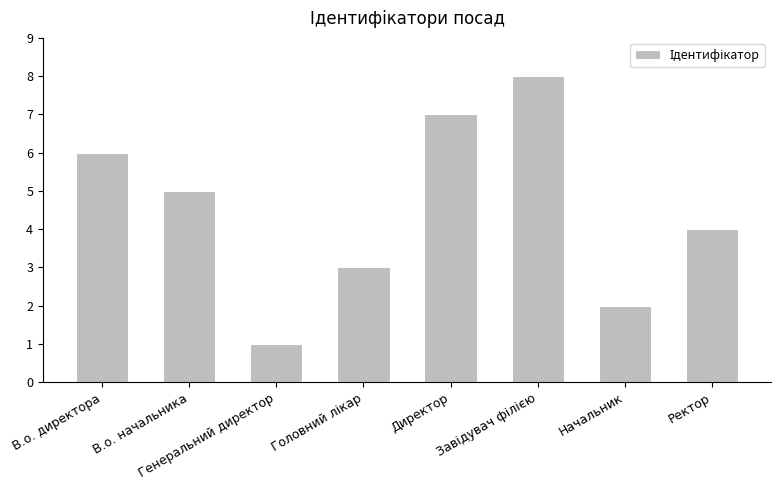

How many data points does each series have?

8